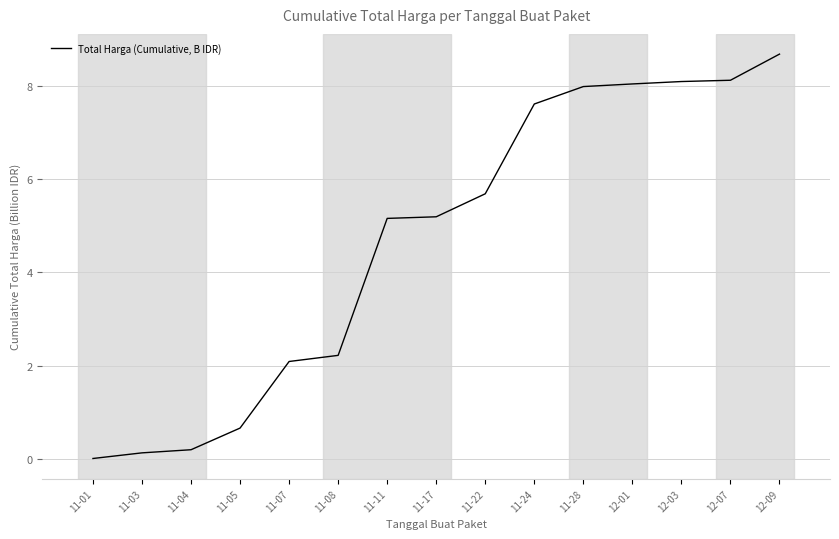

How many lines are shown in the chart?

1